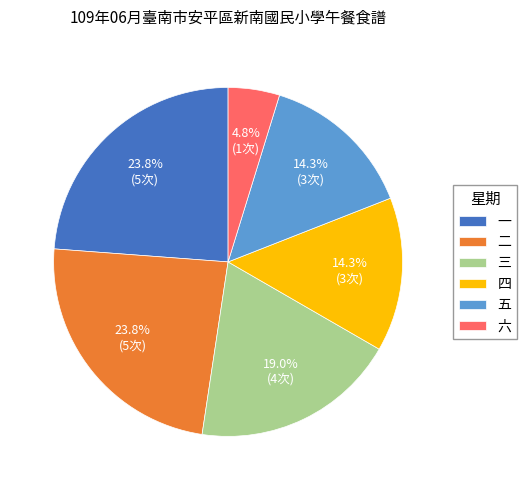

What is the total percentage of 二 and 五?

38.1%